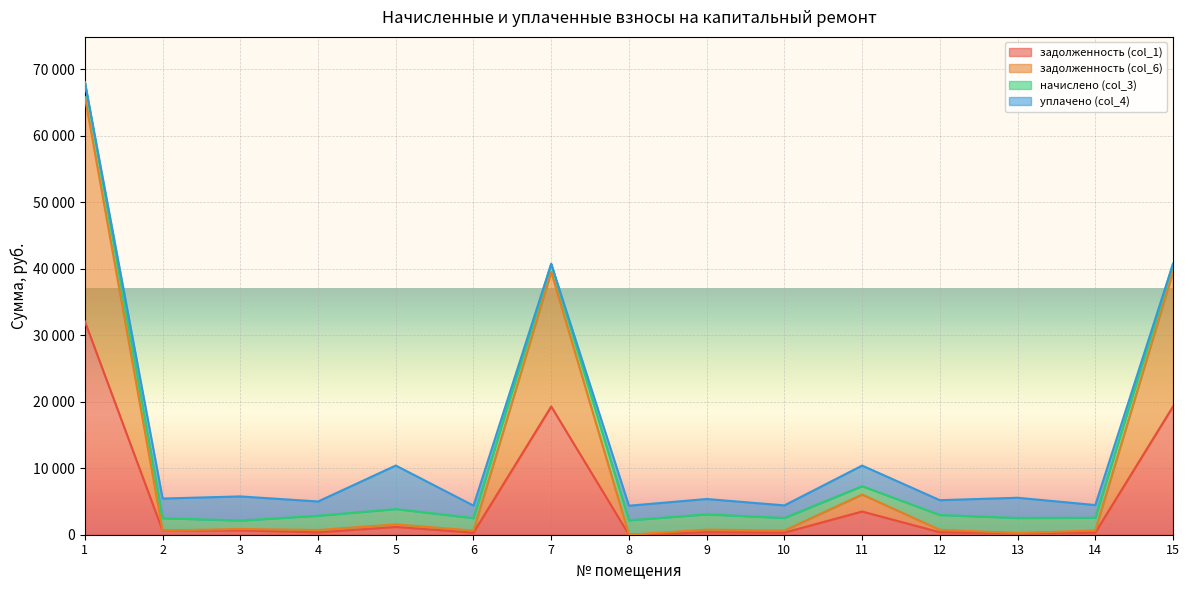

What are all the series names shown in the legend?

задолженность (col_1), задолженность (col_6), начислено (col_3), уплачено (col_4)